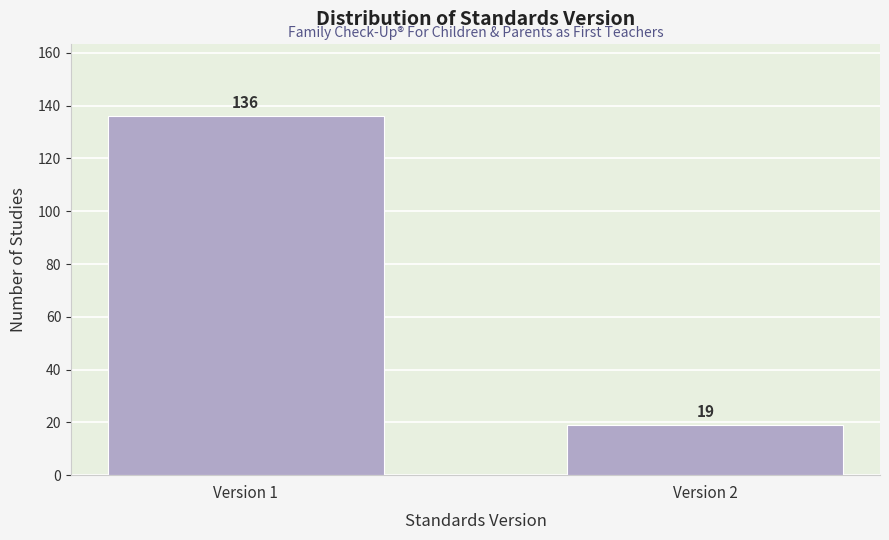

Reading right to left, what are all the values shown in this chart?

Version 2=19	Version 1=136